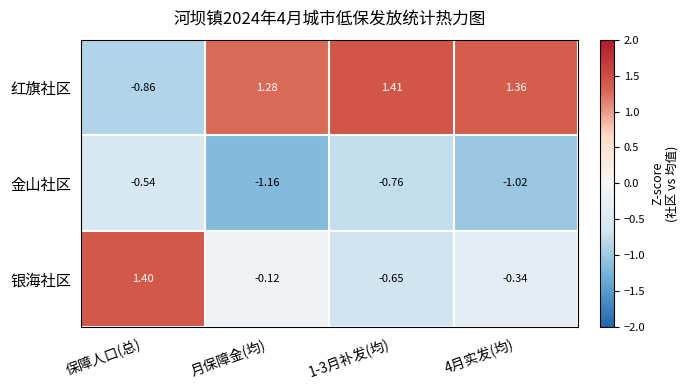

Which series changed the most between 月保障金(均) and 4月实发(均)?

银海社区